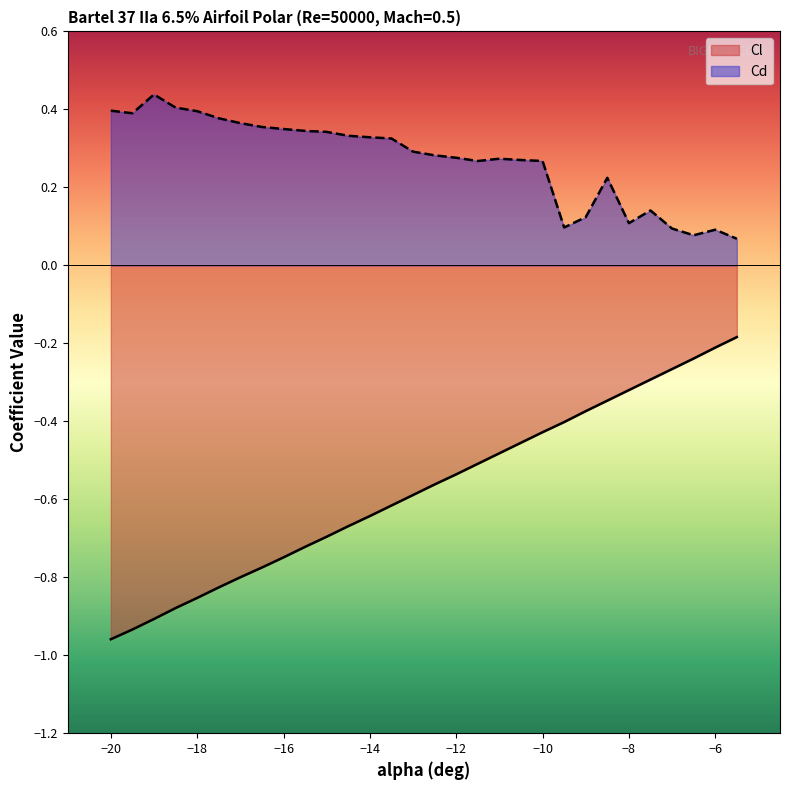

Does the chart have visible grid lines?

No